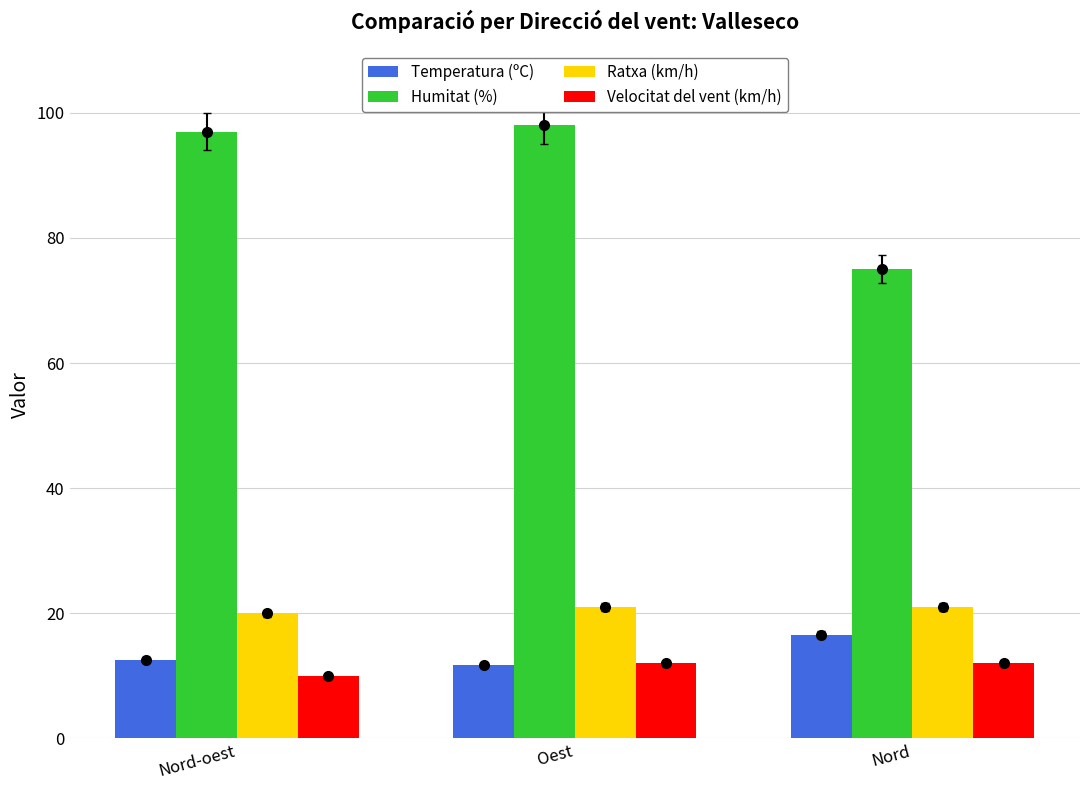

Reading left to right, extract all data points from this chart.

Temperatura (ºC): Nord-oest=12.6	Oest=11.7	Nord=16.6
Humitat (%): Nord-oest=97.0	Oest=98.0	Nord=75.0
Ratxa (km/h): Nord-oest=20.0	Oest=21.0	Nord=21.0
Velocitat del vent (km/h): Nord-oest=10.0	Oest=12.0	Nord=12.0